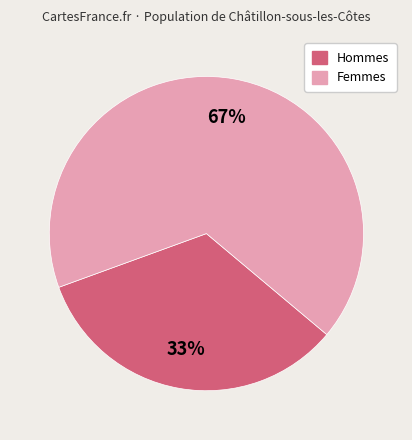

How many segments does this pie chart have?

2